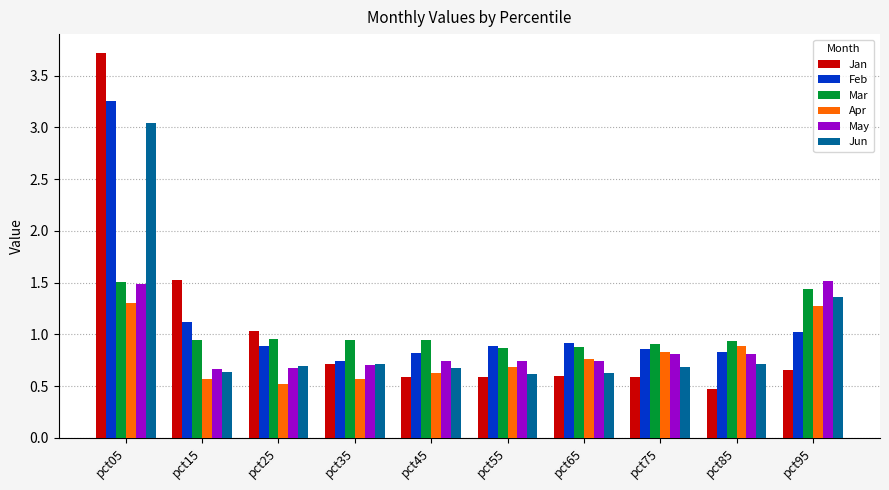

Which series has the largest range (max minus min)?

Jan